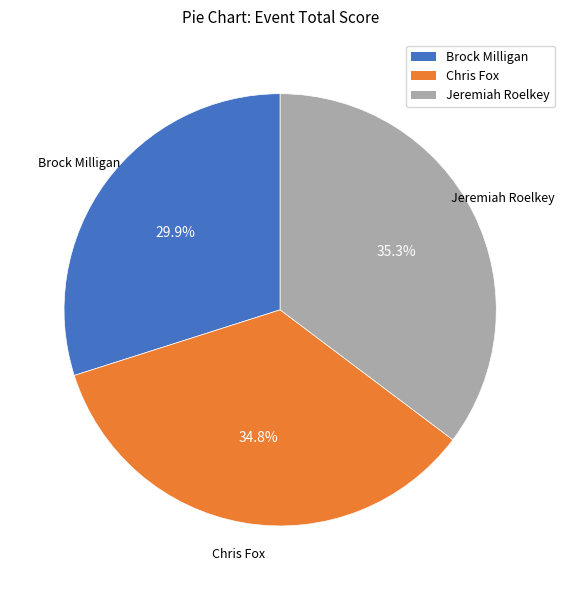

Which category has the smallest portion of the pie?

Brock Milligan